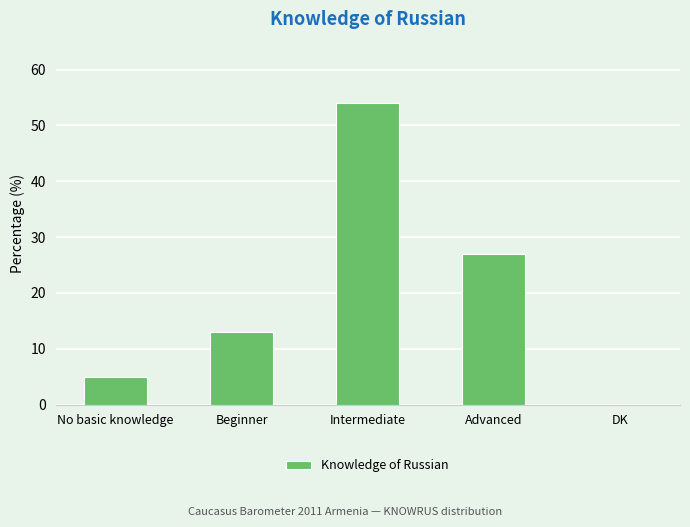

What is the maximum value shown in the chart?

54